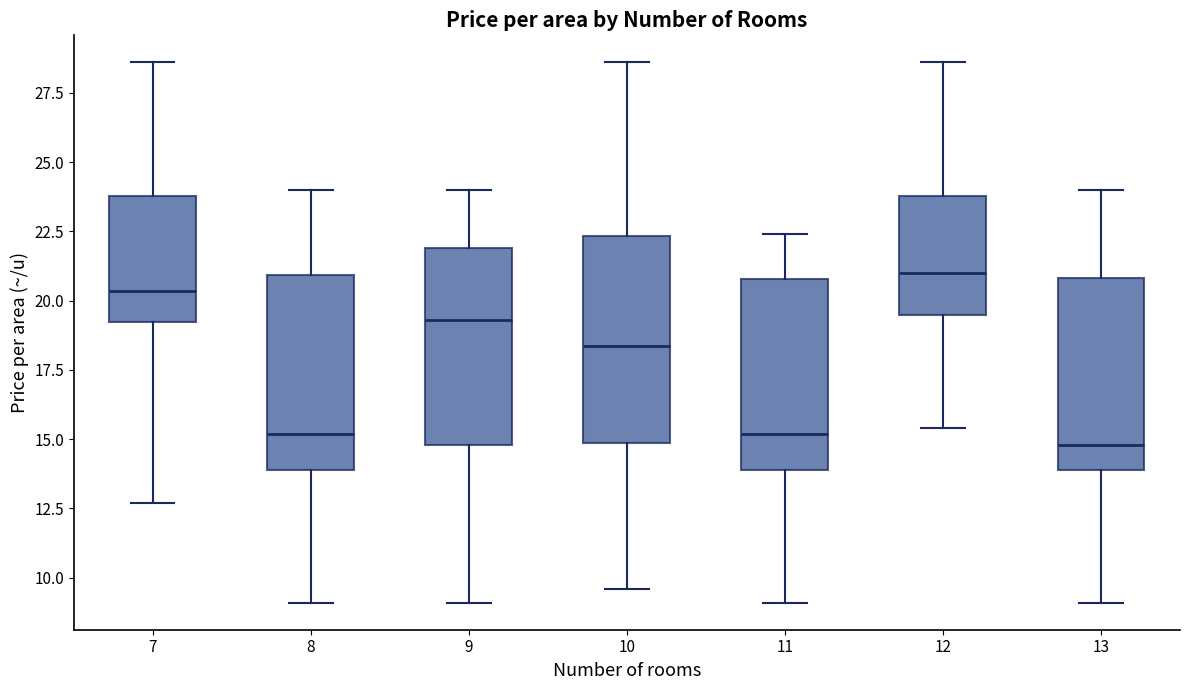

Where does the lower whisker of the box at x = 13 end on the y-axis? The values are not printed on the chart, so give them approximately, as read against the axis.

9.0